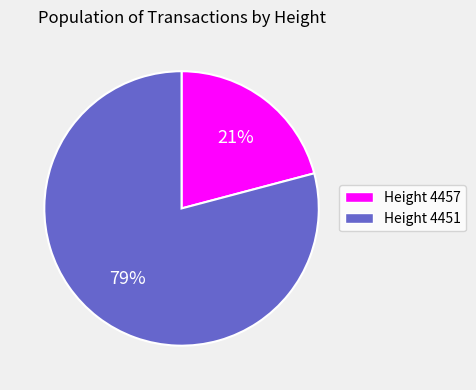

To the nearest percent, what percentage of the pie is Height 4457?

21%